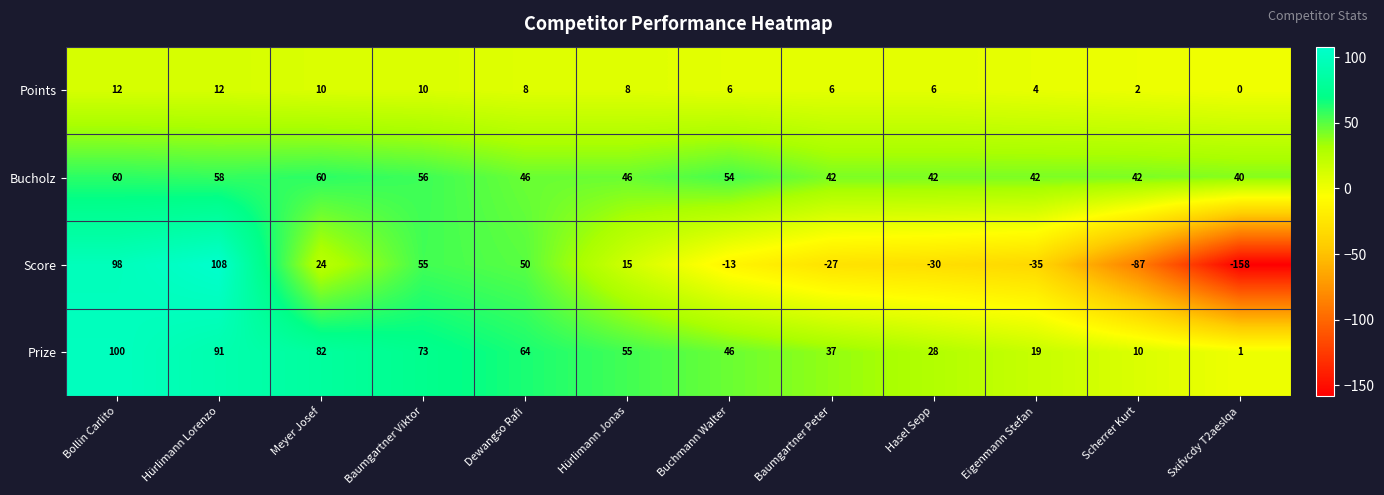

What is the sum of all Bucholz values?

588